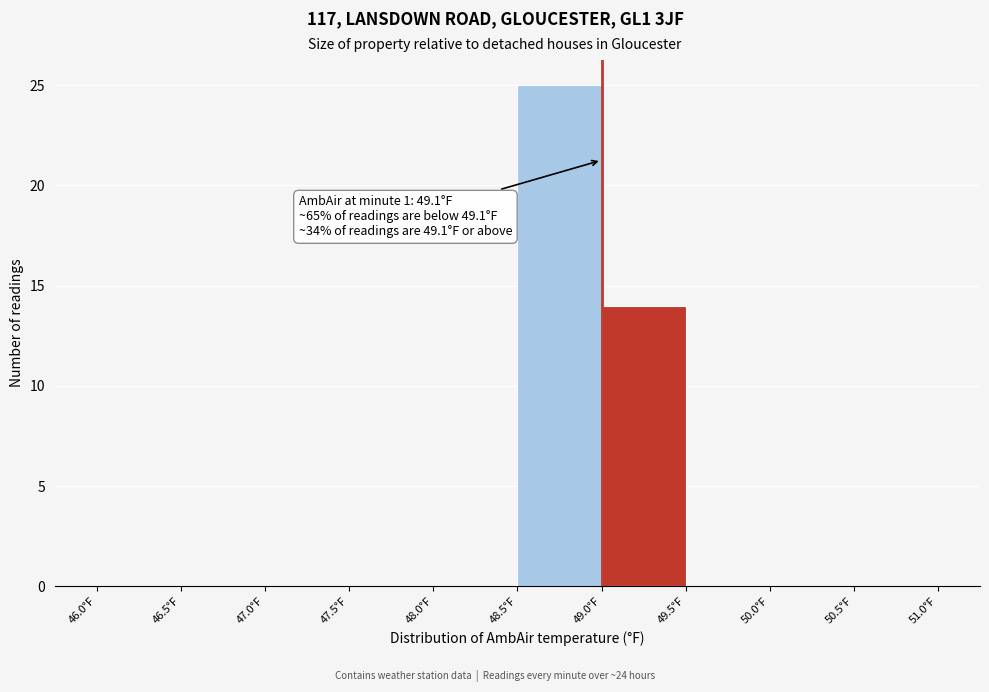

Which range on the x-axis has the tallest bar?

48.5 to 49.0